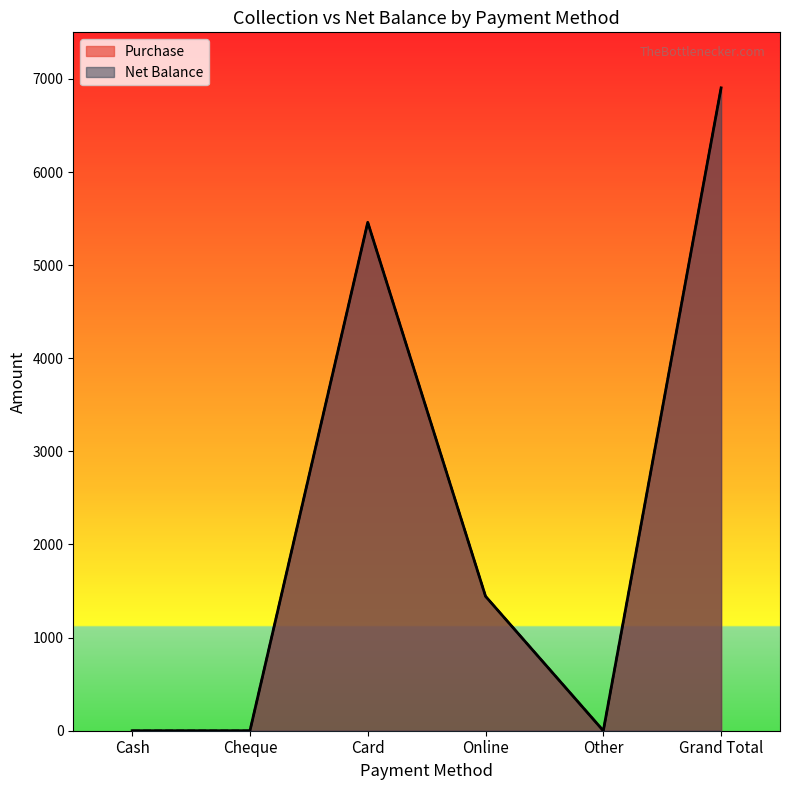

True or false: Net Balance and Purchase cross at least once.

False